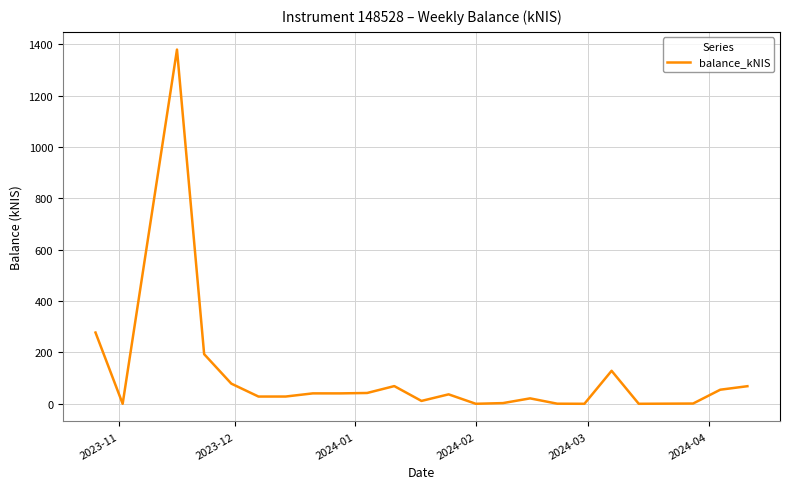

What is the greatest value displayed?

1379.9